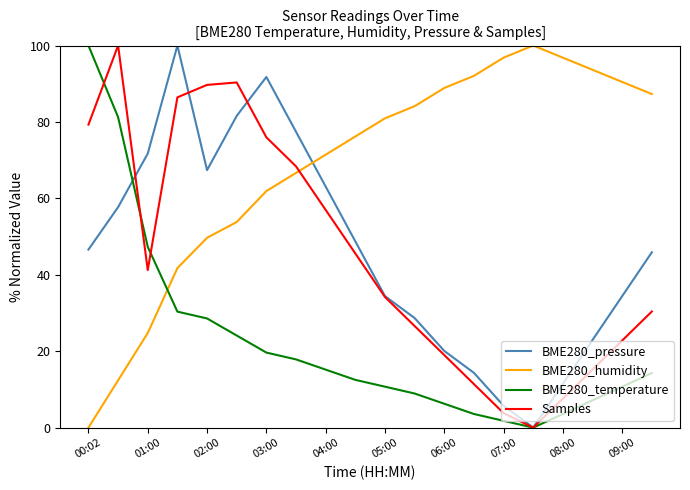

What is the maximum value shown in the chart?

100.0